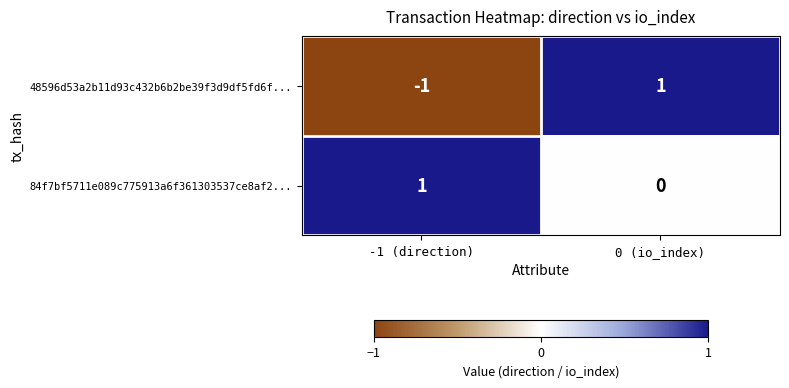

How many distinct data groups are displayed?

2